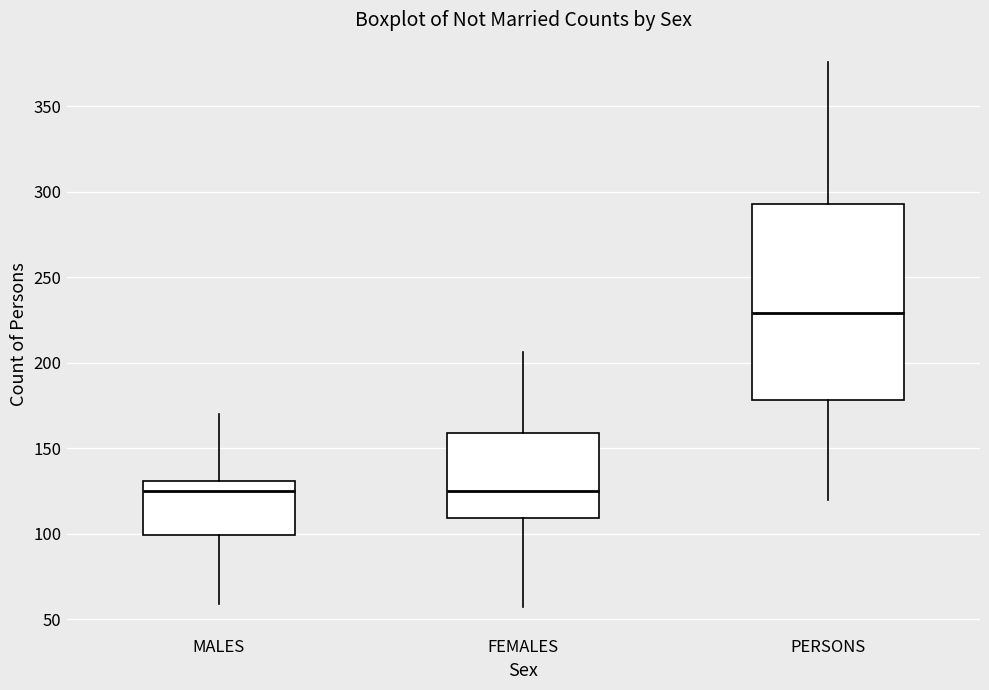

Reading left to right, transcribe this box plot: for each box, give where its median line is, the range the box spans, and where its two whiskers end, as read against the y-axis. The values are not printed on the chart, so give them approximately, as read against the axis.

MALES: median 125, box 100 to 130, whiskers 60 to 170
FEMALES: median 125, box 110 to 160, whiskers 55 to 205
PERSONS: median 230, box 180 to 295, whiskers 120 to 375